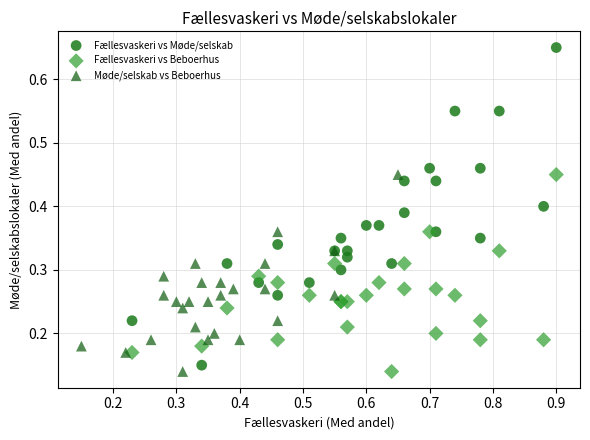

What are all the series names shown in the legend?

Fællesvaskeri vs Møde/selskab, Fællesvaskeri vs Beboerhus, Møde/selskab vs Beboerhus